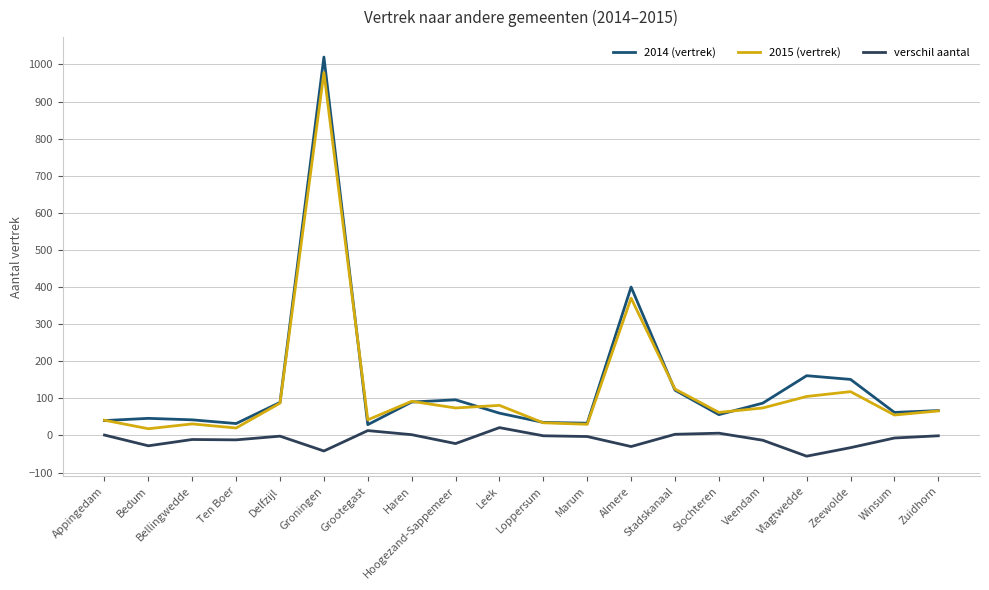

Which series changed the most between Groningen and Almere?

2014 (vertrek)